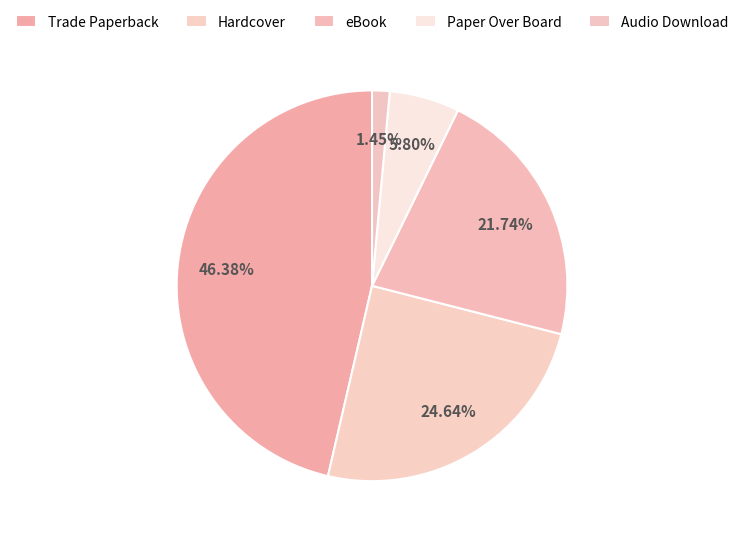

Is there a majority slice in this chart?

No